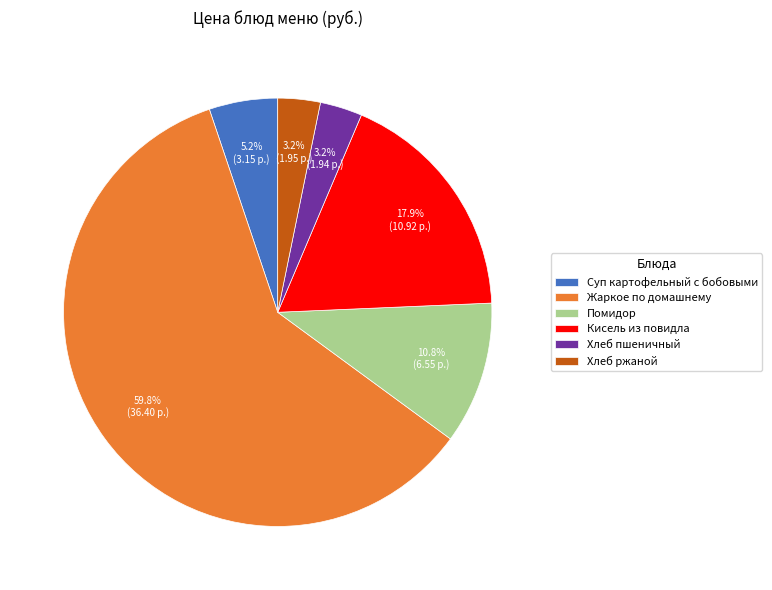

Approximately how many times larger is the value at Суп картофельный с бобовыми compared to Помидор?

0.5